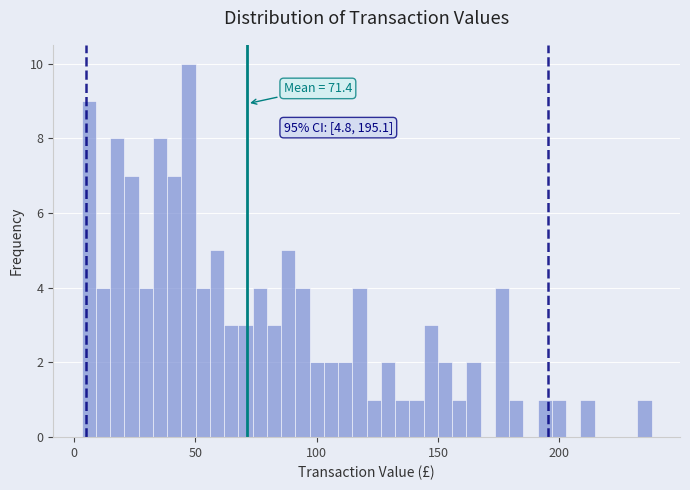

Around what value on the x-axis is the tallest bar? Give the approximate position of its centre, as read against the axis.

45